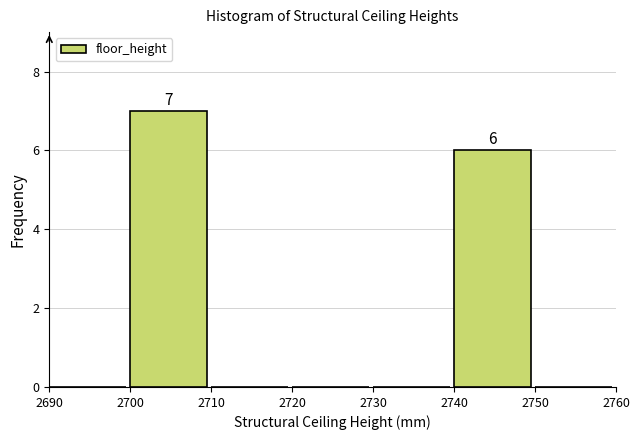

Over which range of the x-axis is the bar tallest?

2700 to 2710